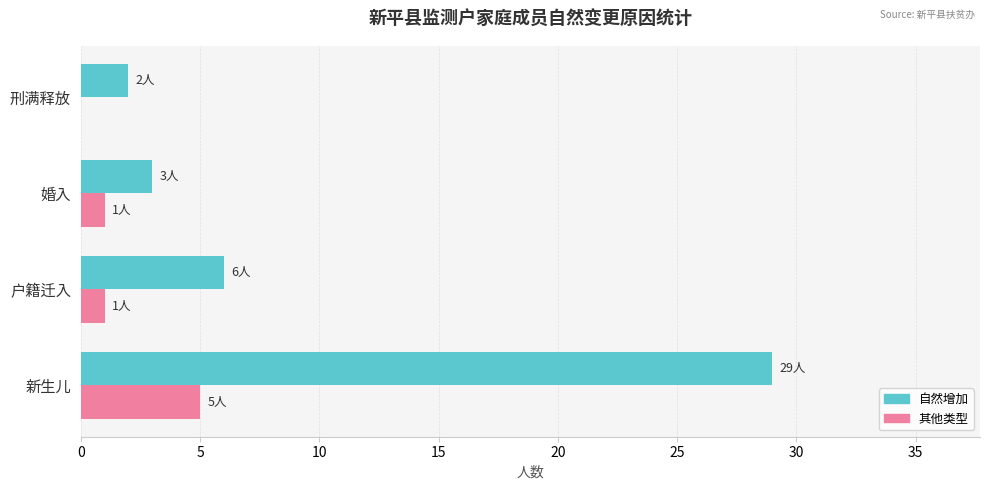

At which category is the sum across all series the highest?

新生儿